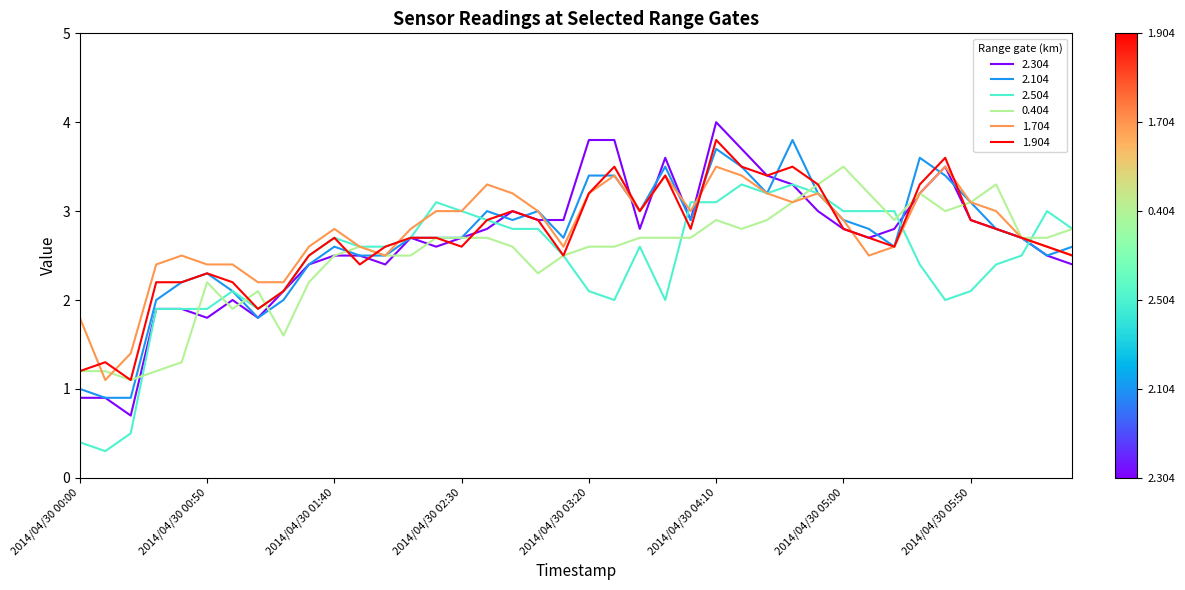

What is the highest value of the 1.704 series?

3.5